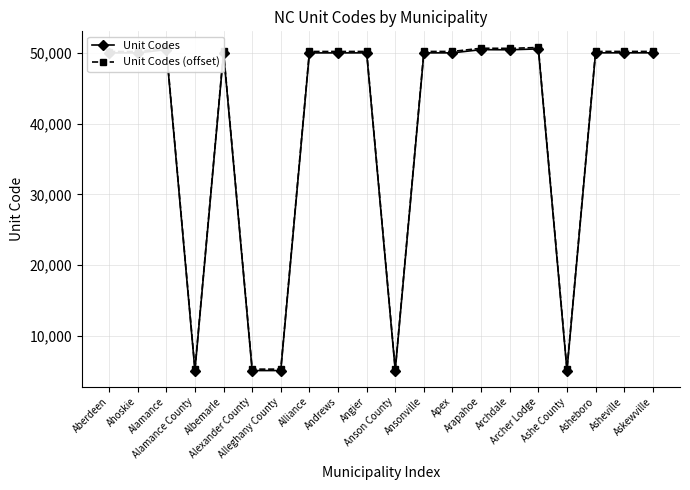

The Unit Codes series shows 85838 at Arapahoe. True or false?

False